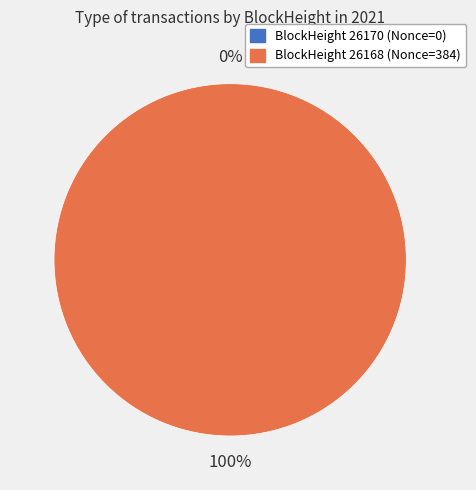

What is the smallest slice in the pie chart?

26170